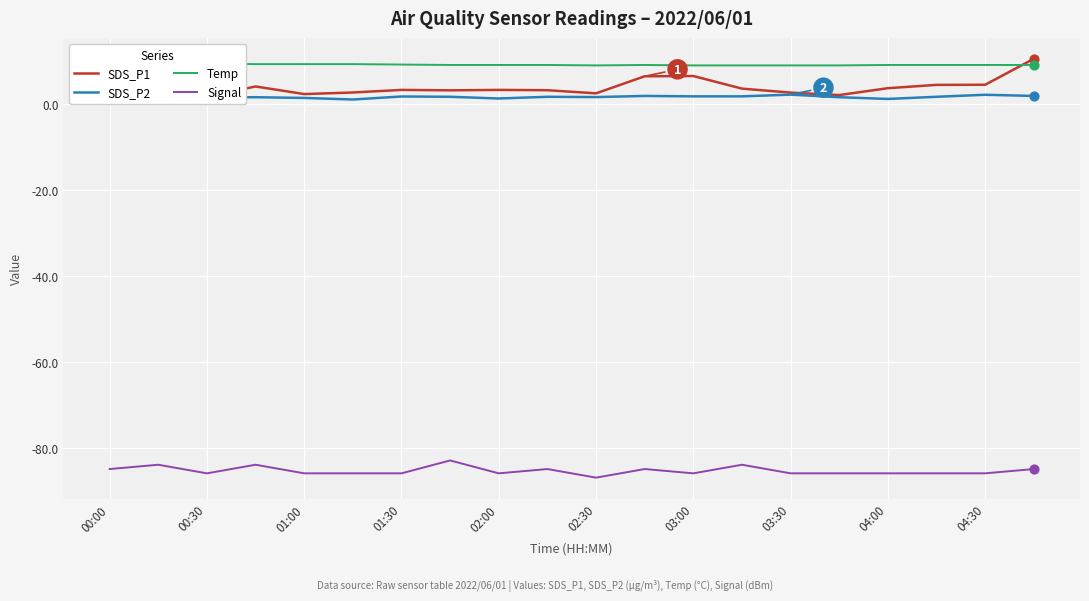

Which series has the widest spread of Y values?

SDS_P1